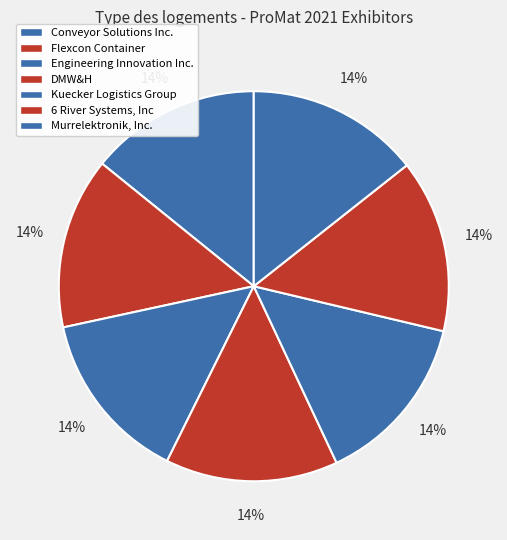

The Conveyor Solutions Inc. slice represents 1% of the pie. True or false?

False